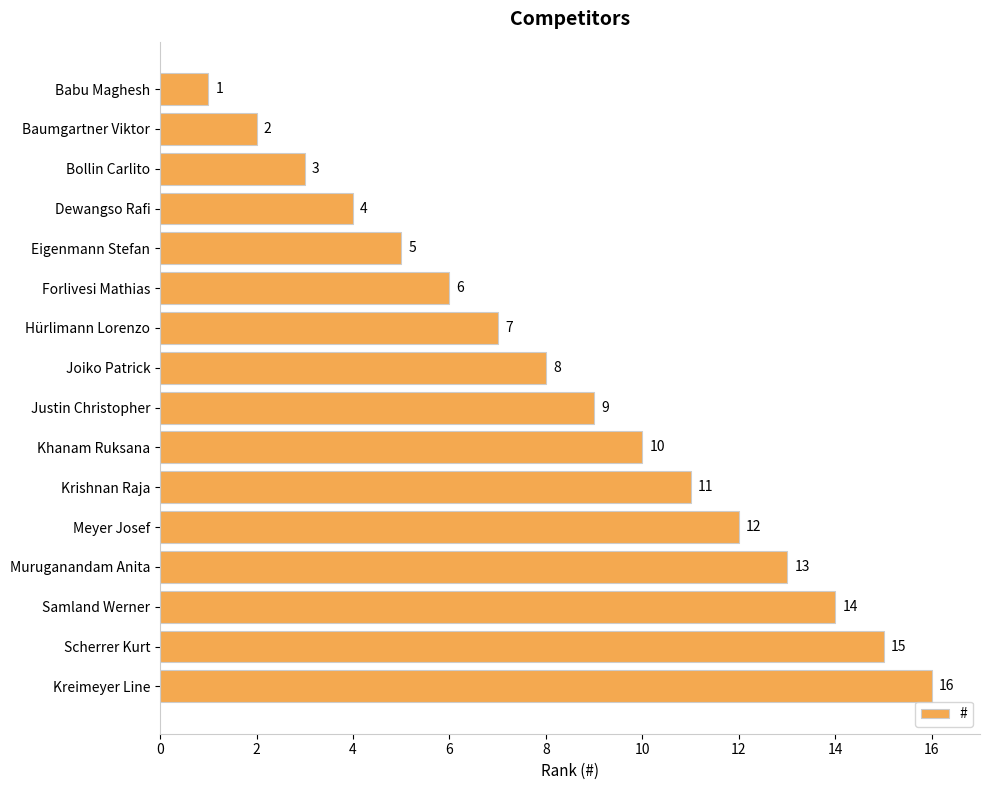

What is the maximum value shown in the chart?

16